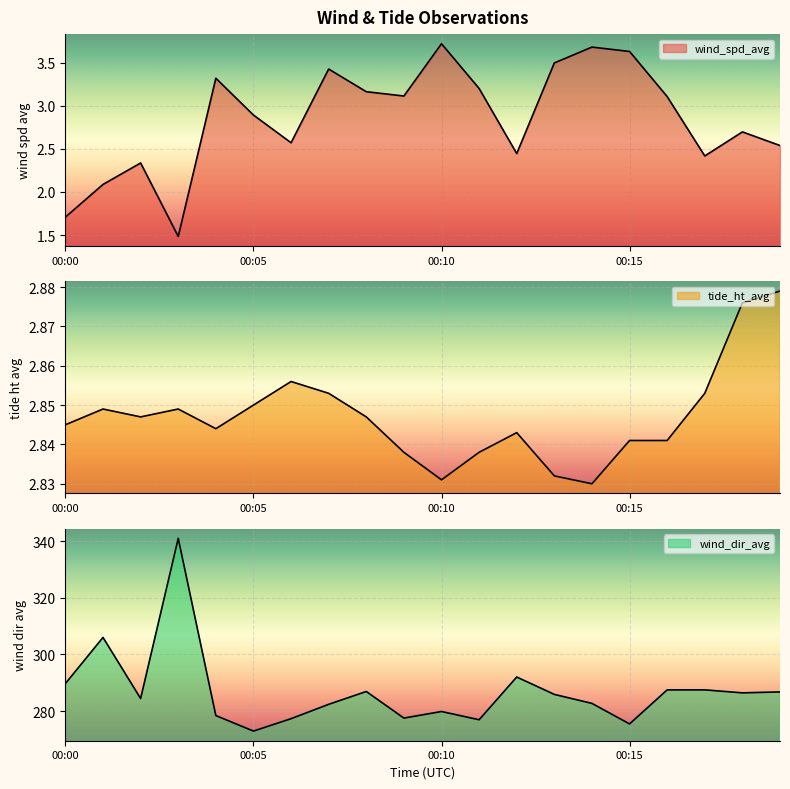

What is the difference between the highest and lowest values at 00:06?

274.7